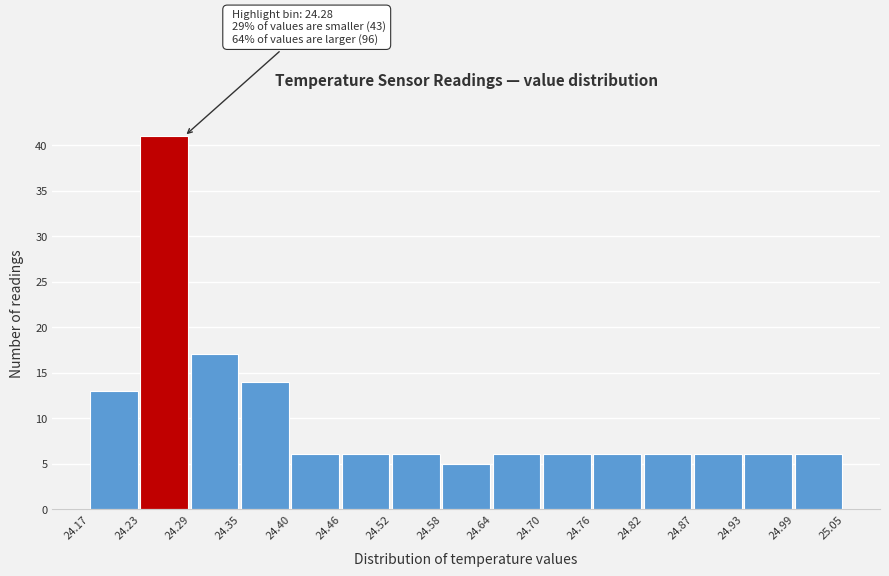

Over which range of the x-axis is the bar tallest?

24.23 to 24.29